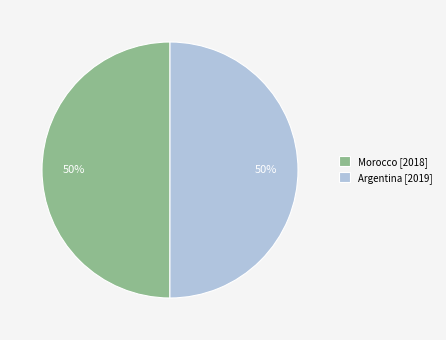

The Morocco [2018] slice represents 50% of the pie. True or false?

True